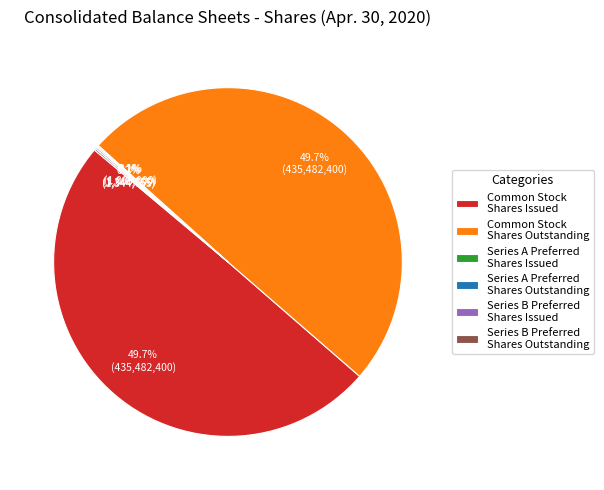

Does any single category account for the majority?

No